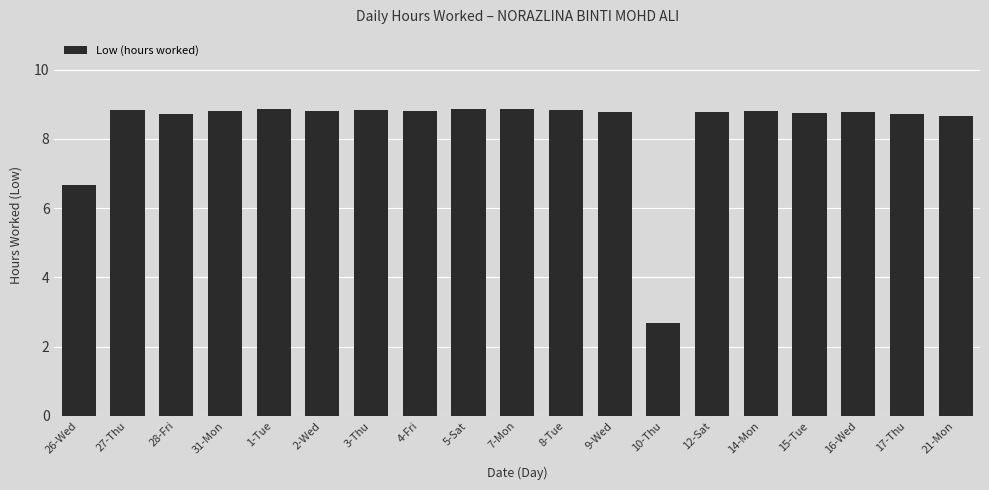

What value does the data have at 4-Fri?

8.8